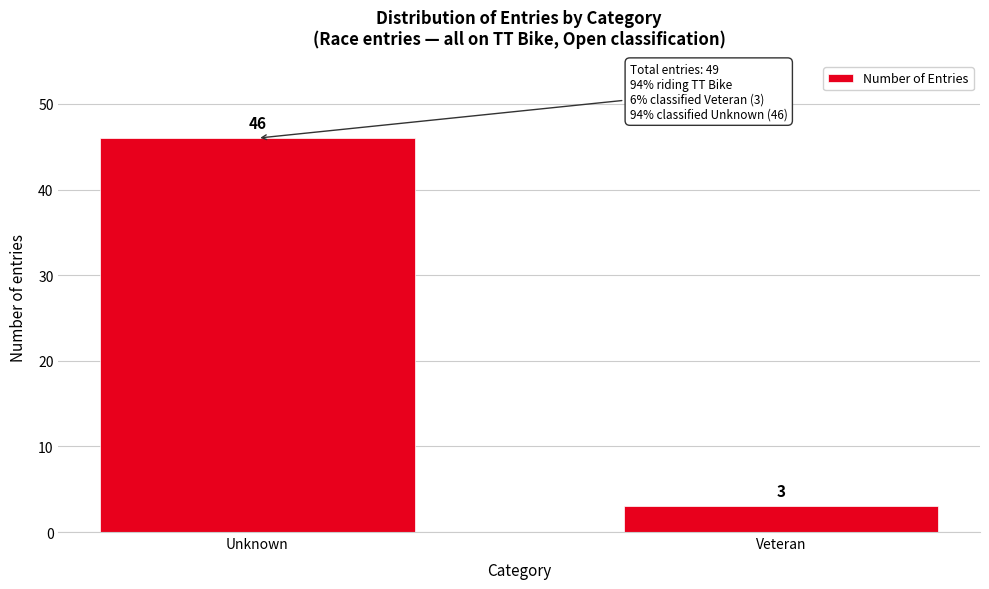

Reading left to right, transcribe all the data shown in this chart.

46	3